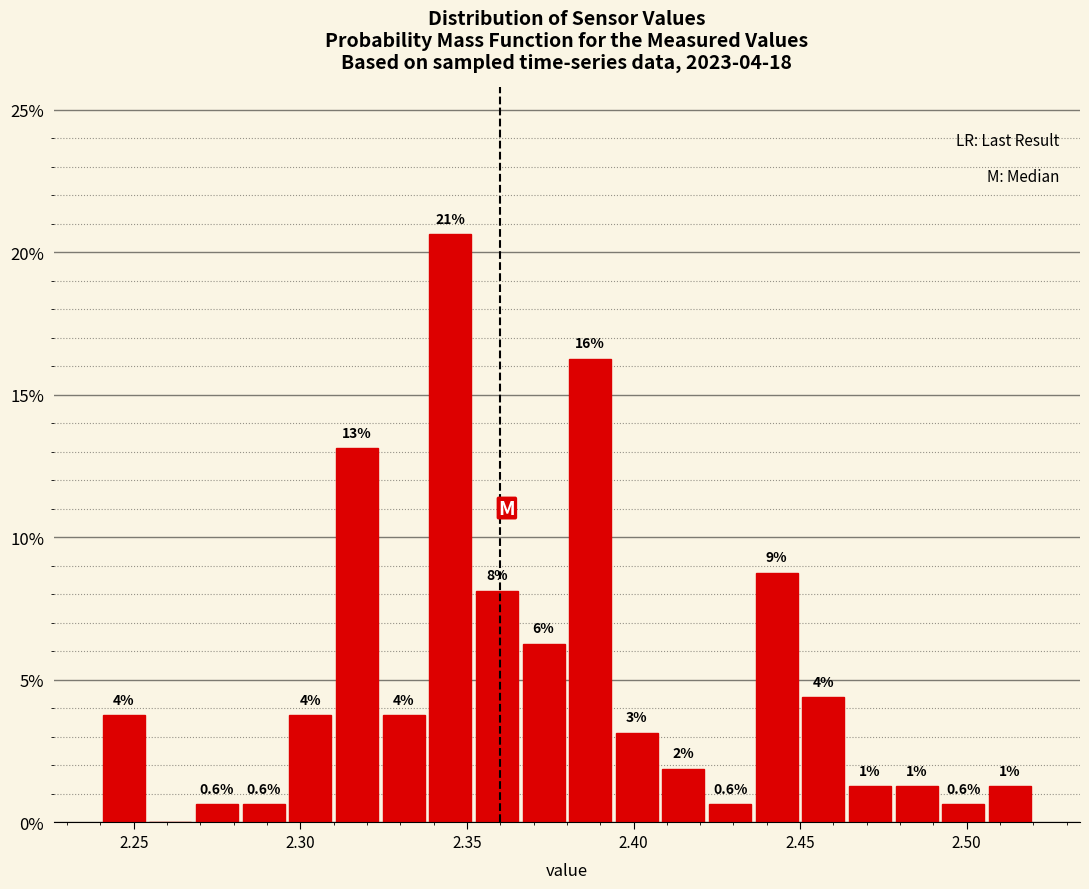

Around what value on the x-axis is the tallest bar? Give the approximate position of its centre, as read against the axis.

2.345